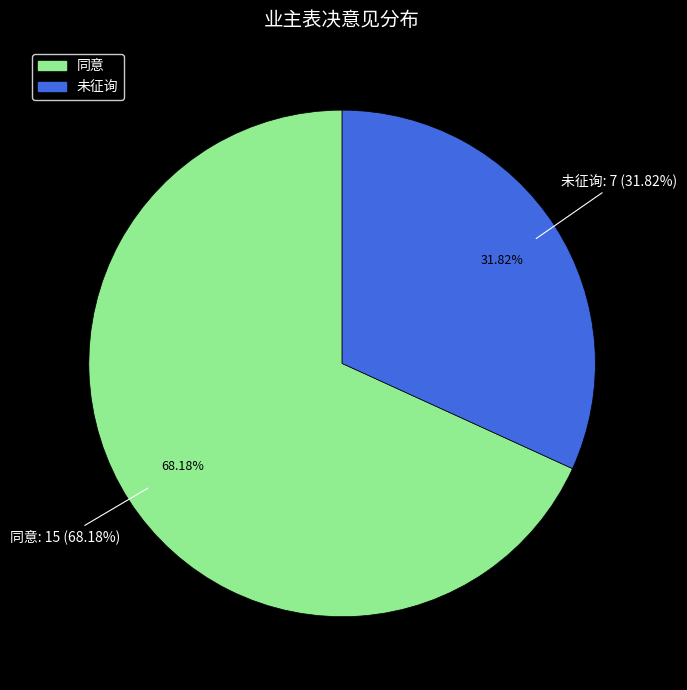

Do 未征询 and 同意 together represent more than half of the pie?

Yes